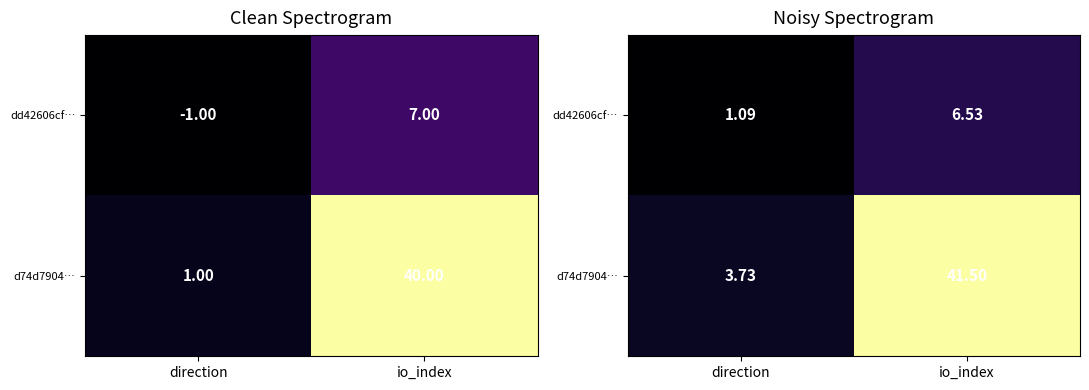

Which category has the highest value in the dd42606cf… series?

io_index